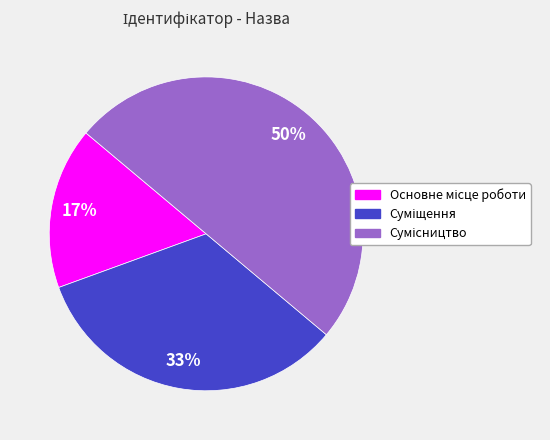

To the nearest percent, what is the average slice percentage?

33%